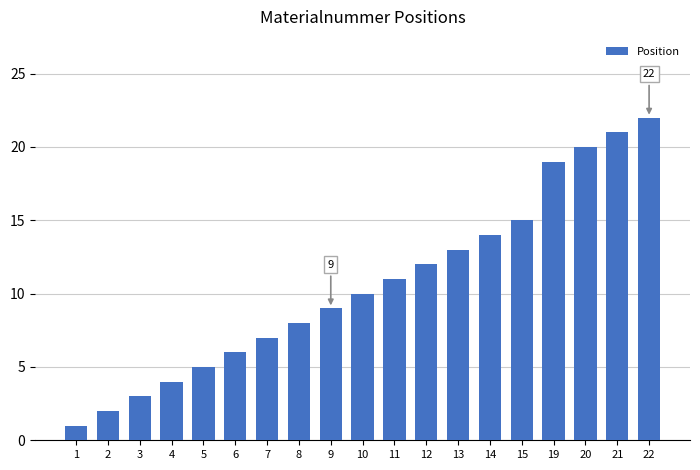

Reading left to right, list all the values displayed in this chart.

1=1	2=2	3=3	4=4	5=5	6=6	7=7	8=8	9=9	10=10	11=11	12=12	13=13	14=14	15=15	19=19	20=20	21=21	22=22